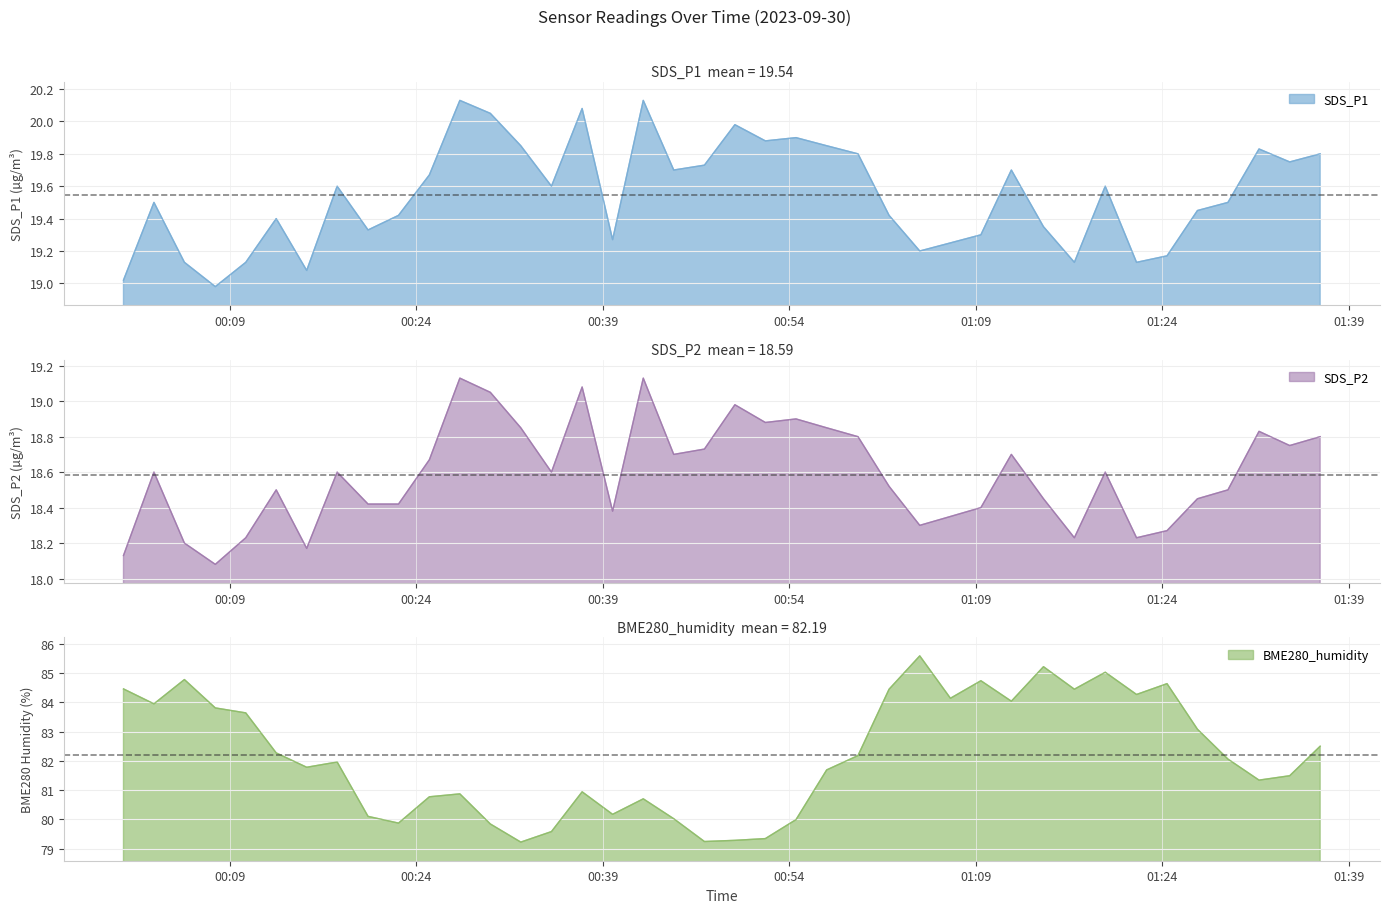

True or false: BME280_humidity and SDS_P1 intersect in this chart.

False